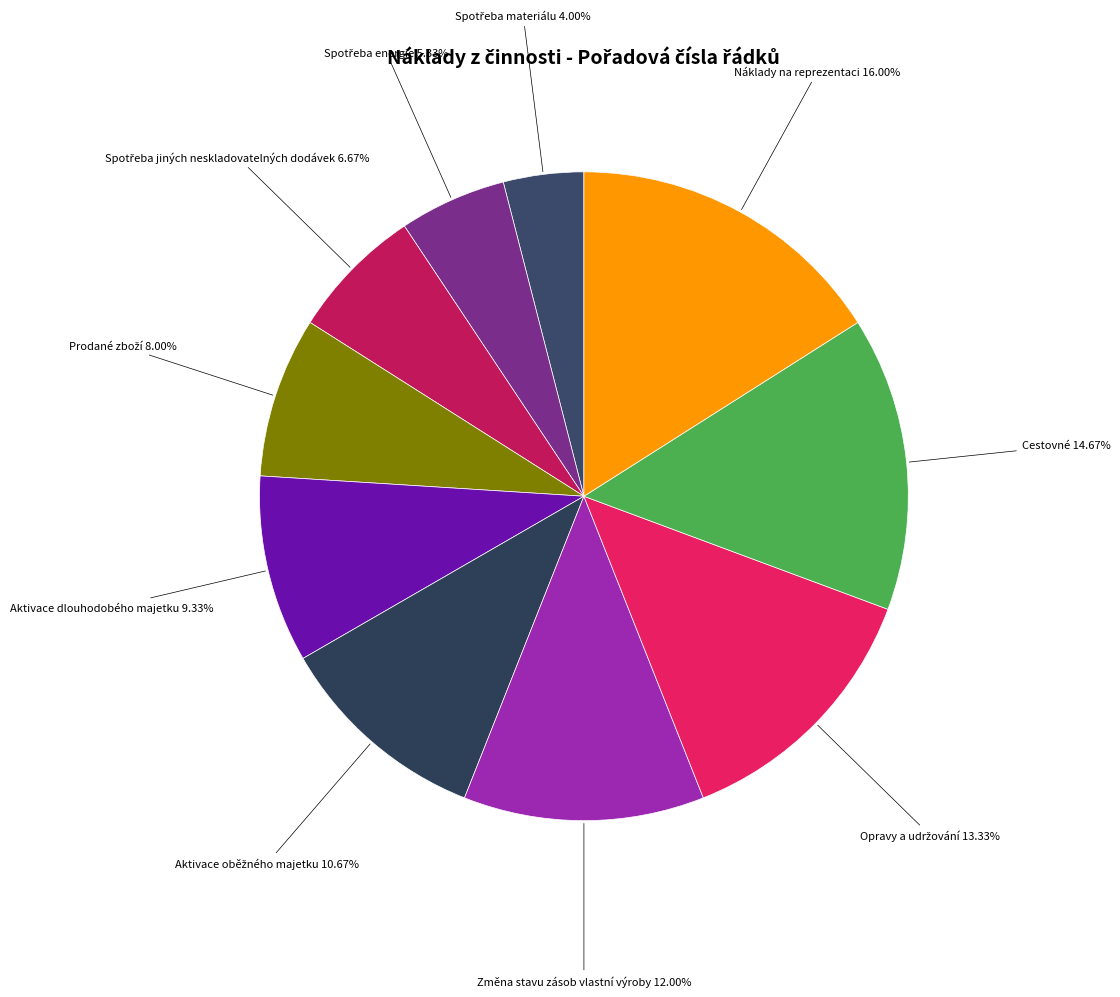

Is the sum of Aktivace dlouhodobého majetku and Změna stavu zásob vlastní výroby greater than half?

No